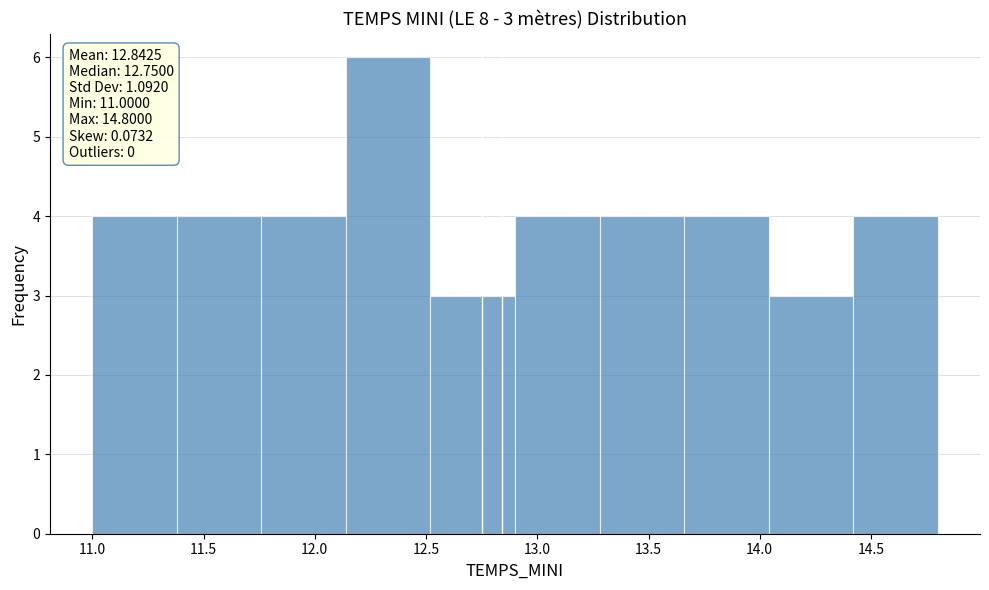

Over which range of the x-axis is the bar tallest?

12.14 to 12.52